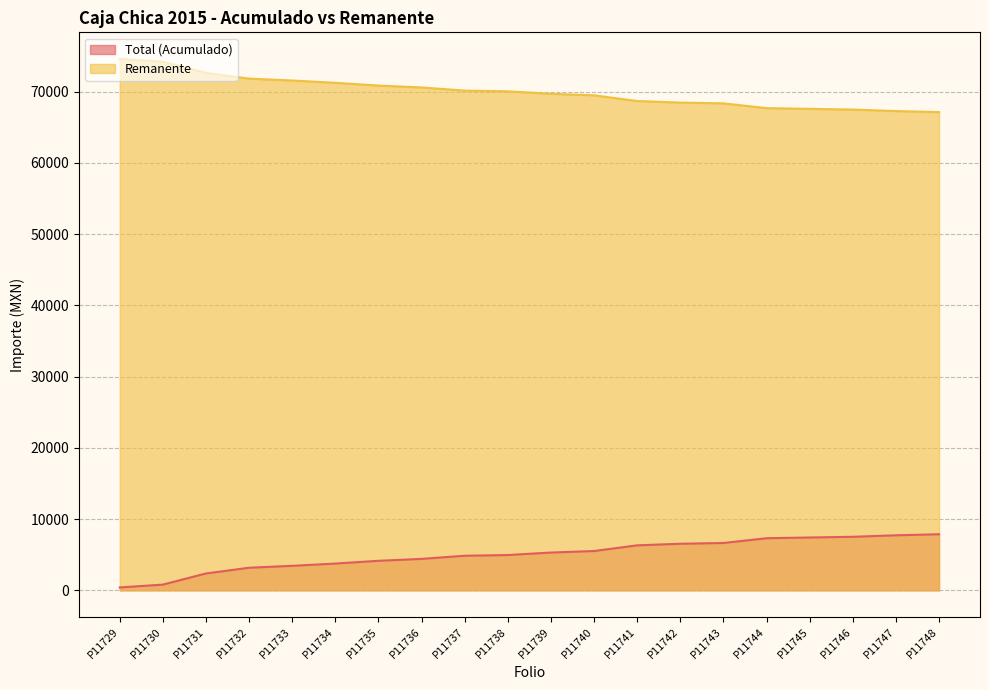

How many data points in Remanente are less than 70048?

10